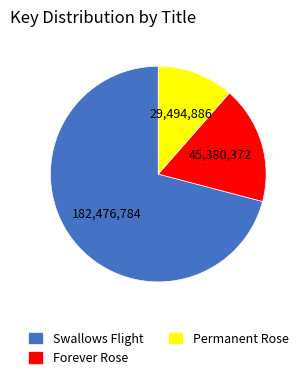

The Permanent Rose slice represents 3% of the pie. True or false?

False